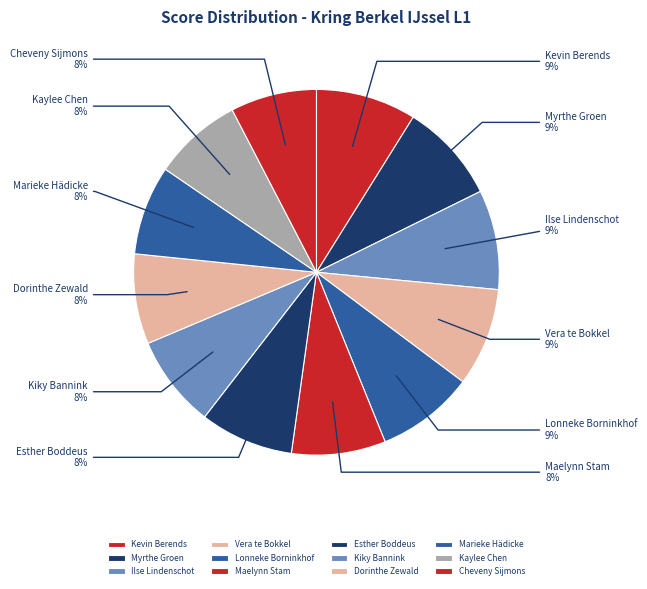

Approximately how many times larger is the value at Myrthe Groen compared to Lonneke Borninkhof?

1.0